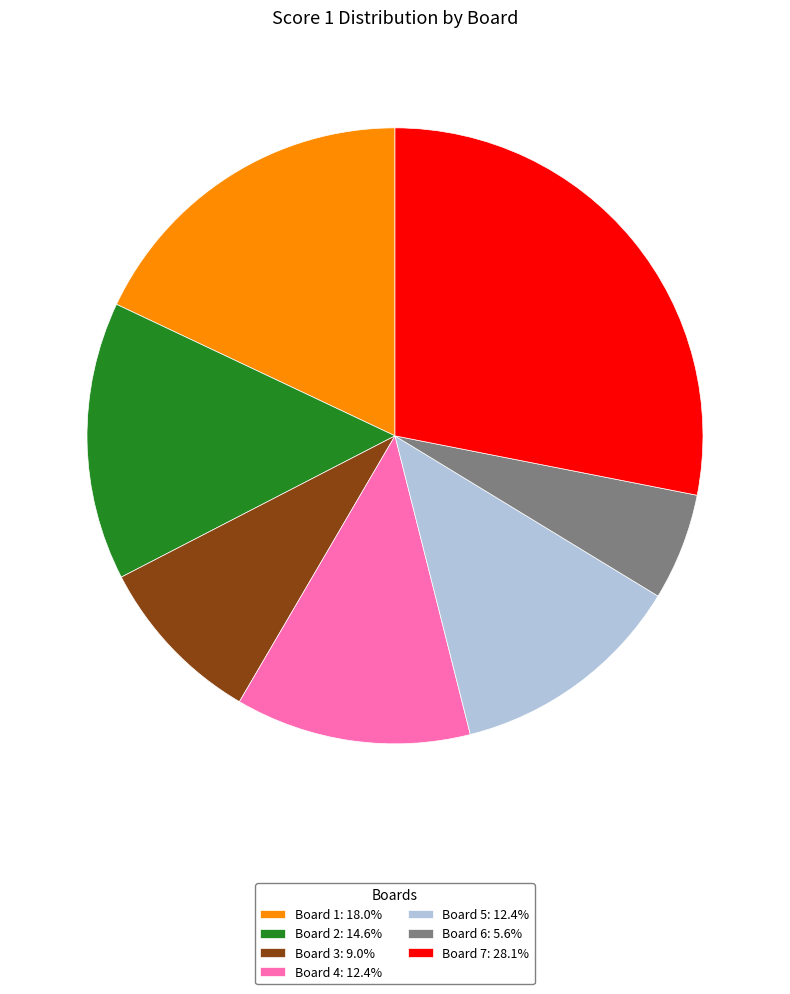

What is the ratio of the value at Board 4: 12.4% to the value at Board 7: 28.1%?

0.4